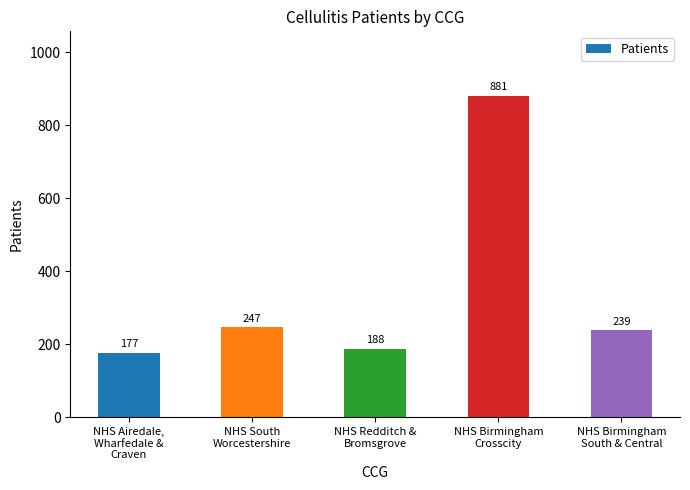

What is the difference between the values at NHS Birmingham
Crosscity and NHS Birmingham
South & Central?

642